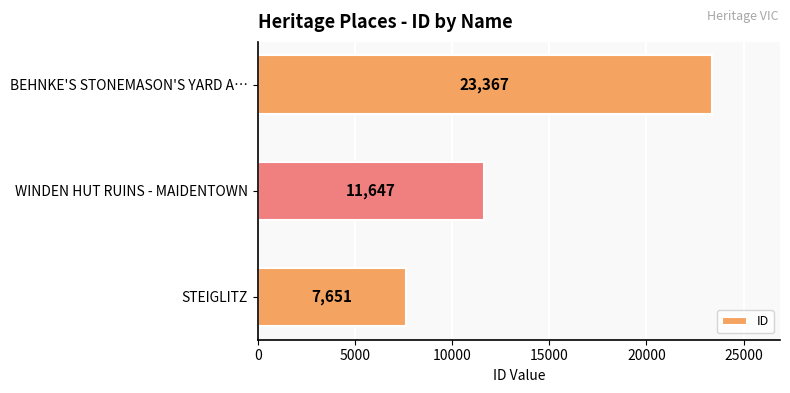

List the labels in order of value, largest first.

BEHNKE'S STONEMASON'S YARD A…, WINDEN HUT RUINS - MAIDENTOWN, STEIGLITZ